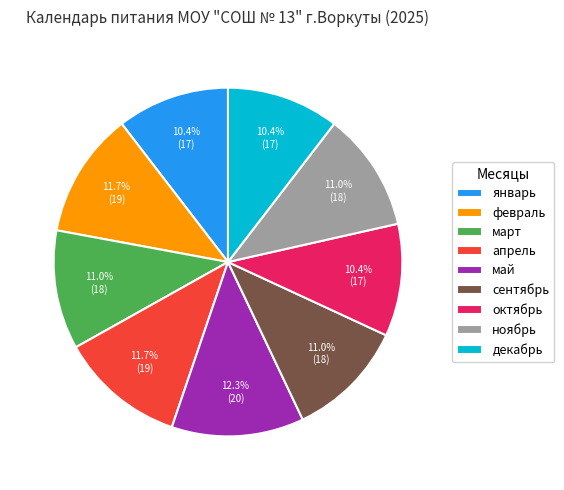

What percentage is NOT represented by октябрь?

89.6%